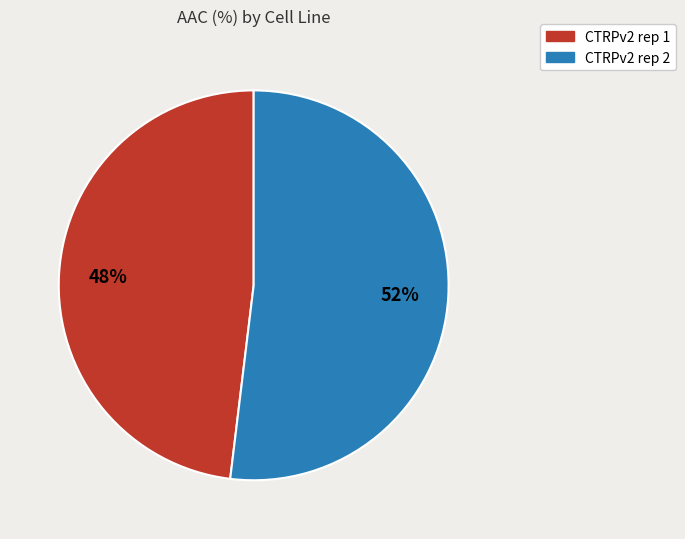

What percentage is the CTRPv2 rep 2 slice, to the nearest percent?

52%